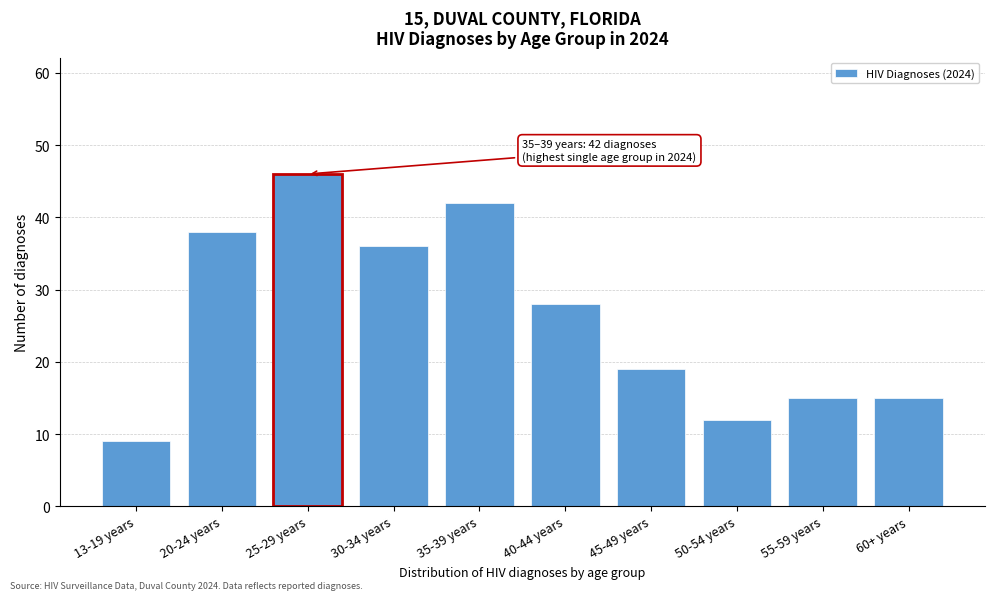

Reading left to right, list all the values displayed in this chart.

13-19 years=9	20-24 years=38	25-29 years=46	30-34 years=36	35-39 years=42	40-44 years=28	45-49 years=19	50-54 years=12	55-59 years=15	60+ years=15